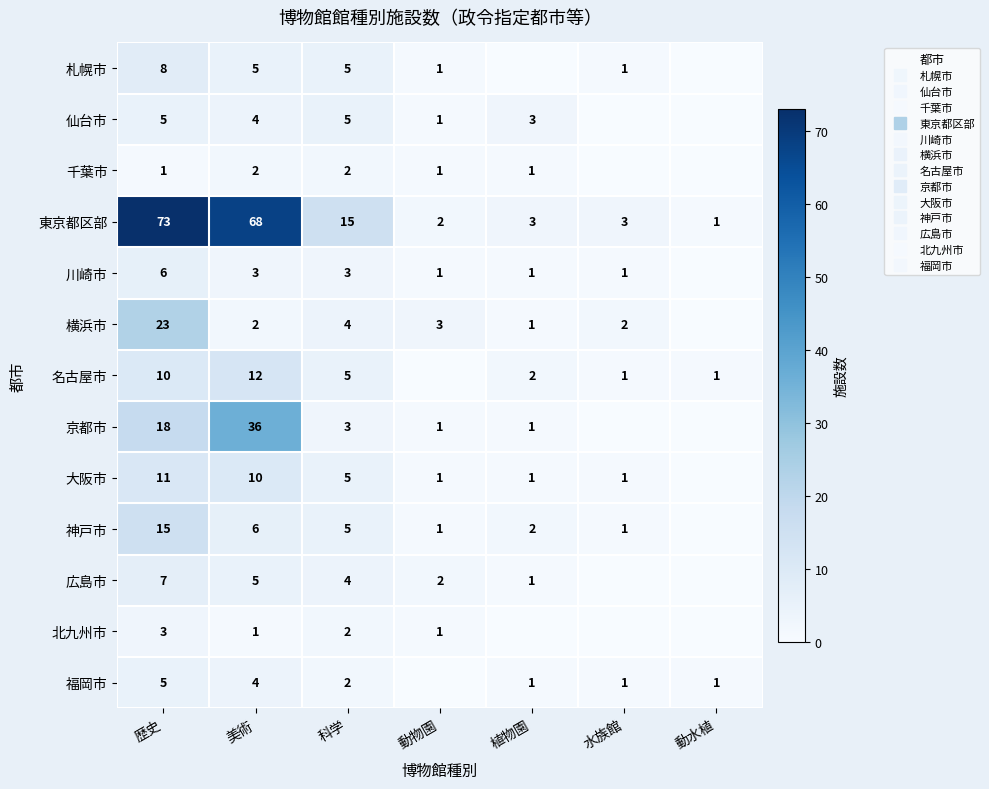

Which label corresponds to the largest value in the chart?

歴史